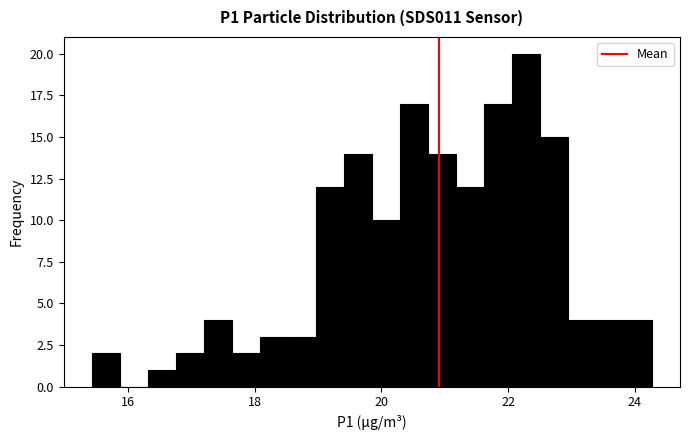

Read against the x-axis, roughly where is the centre of the tallest bar?

22.2